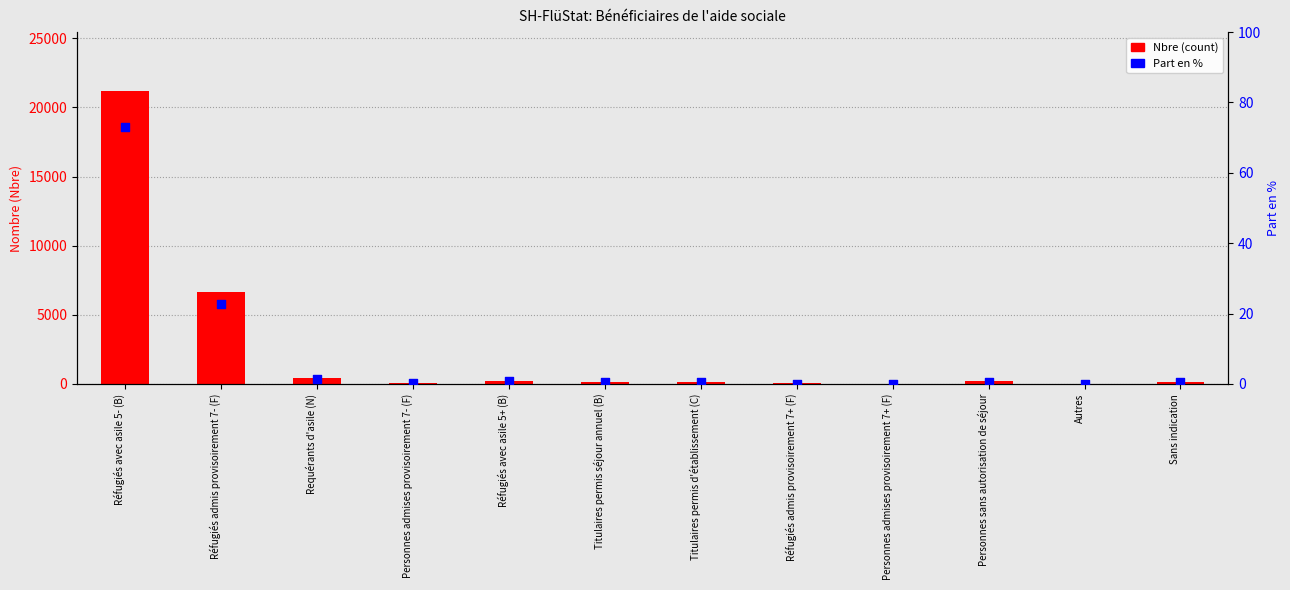

What are all the series names shown in the legend?

Nbre (count), Part en %